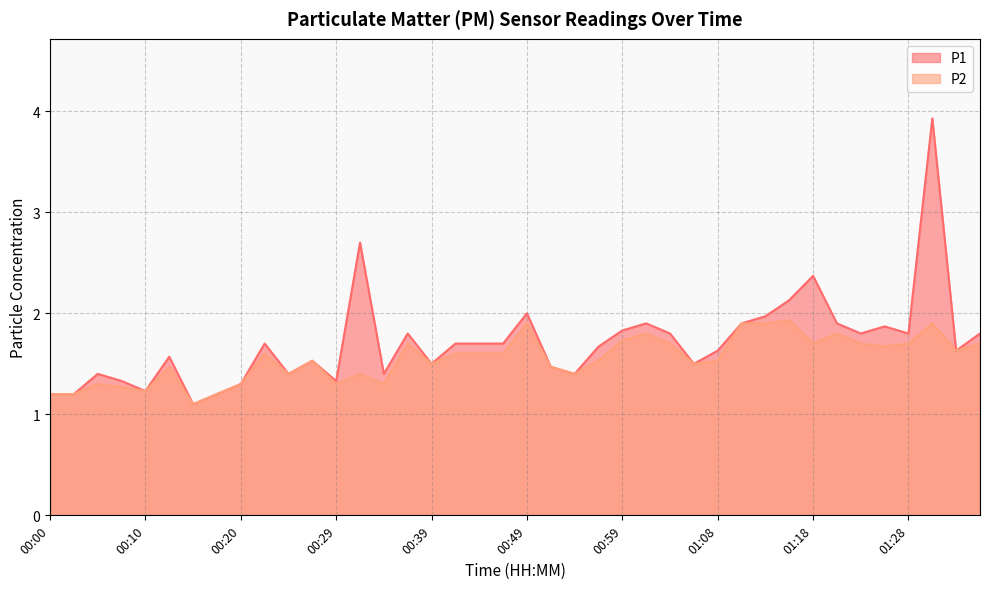

What is the value of the P2 point at the 9th from the left?

1.3